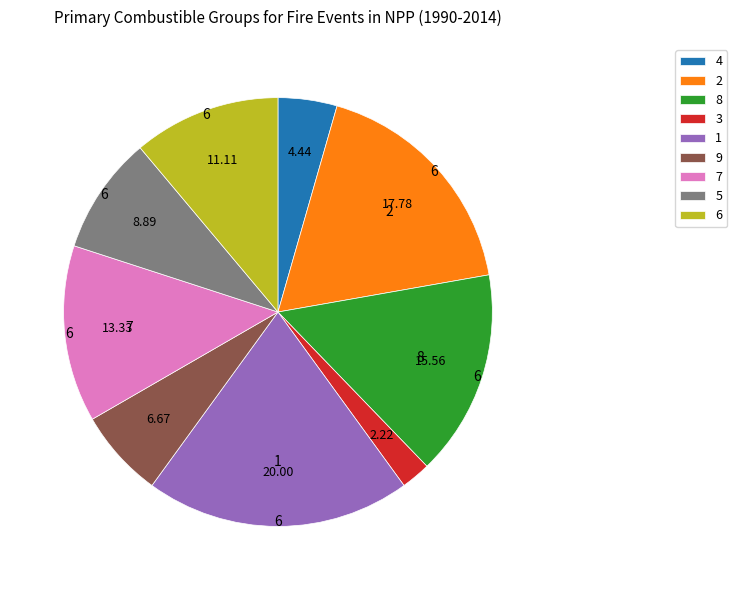

Rank the categories by value from lowest to highest.

3, 4, 9, 5, 6, 7, 8, 2, 1